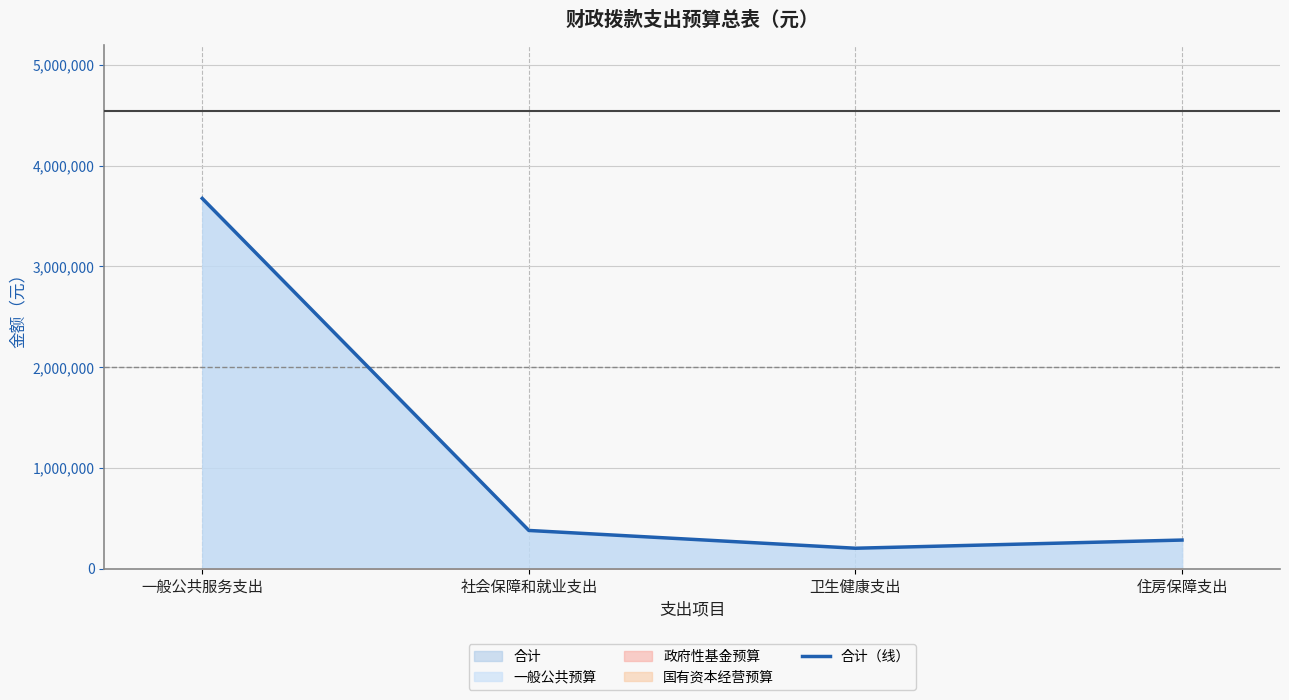

Rank the categories by value from lowest to highest.

卫生健康支出, 住房保障支出, 社会保障和就业支出, 一般公共服务支出